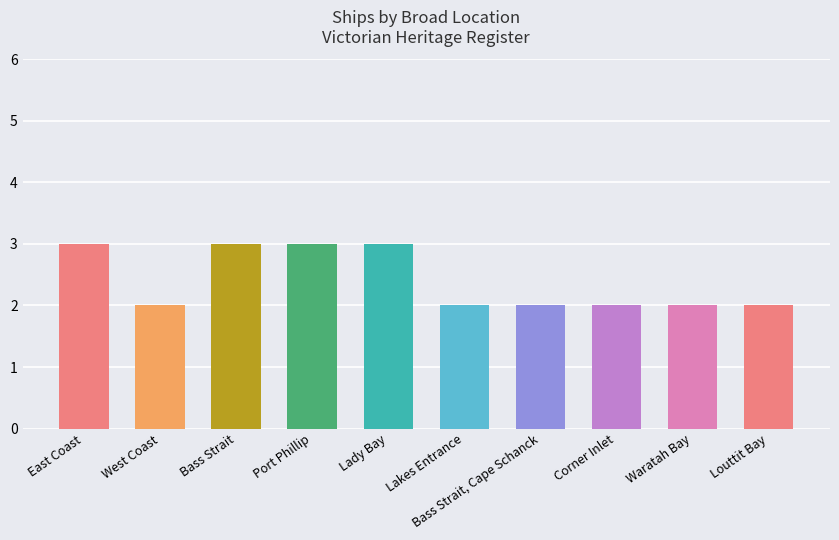

True or false: the data shows 1 at East Coast.

False